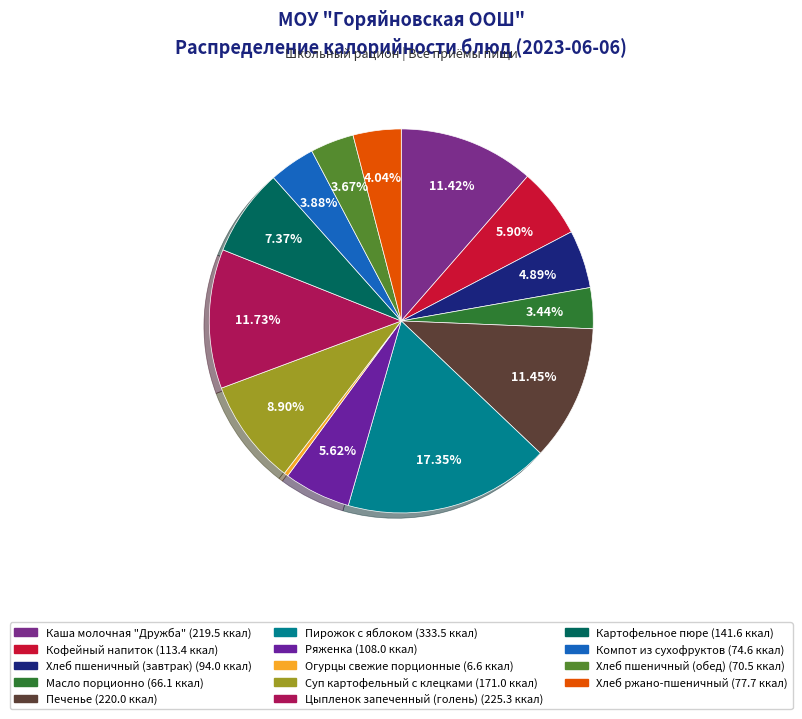

To the nearest percent, what percentage of the pie is Суп картофельный с клецками?

9%